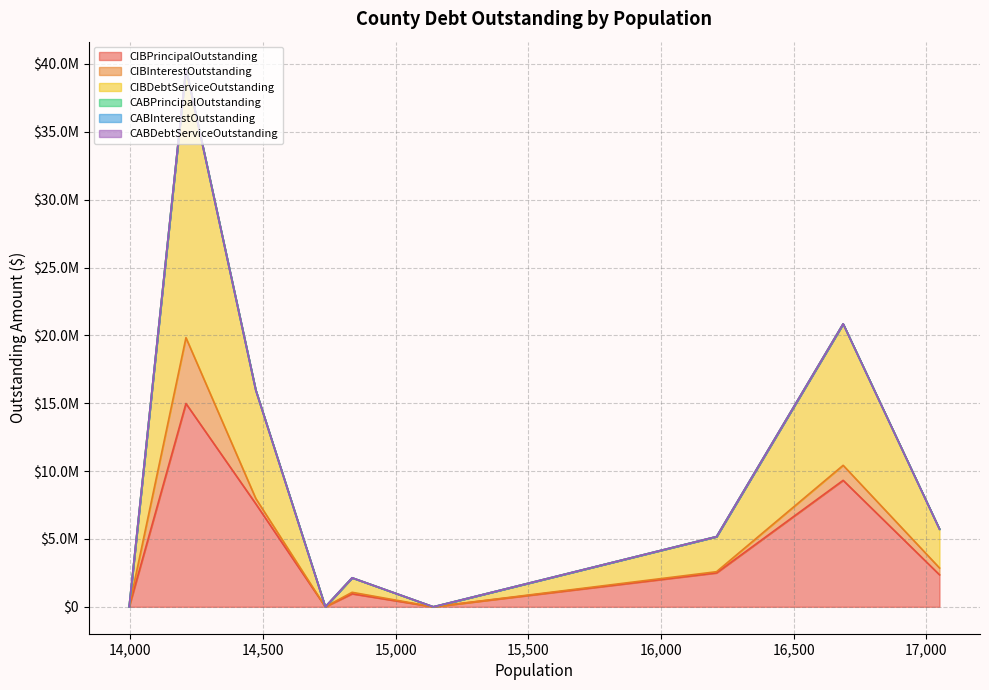

What is the approximate value of CIBInterestOutstanding at Scurry County?

1106125.0